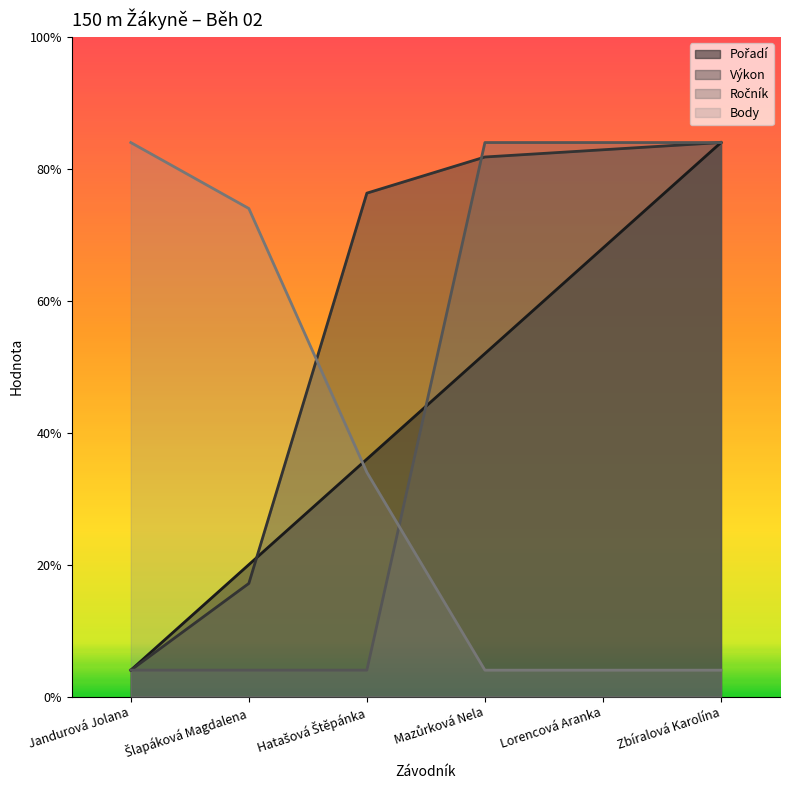

How many distinct data groups are displayed?

4